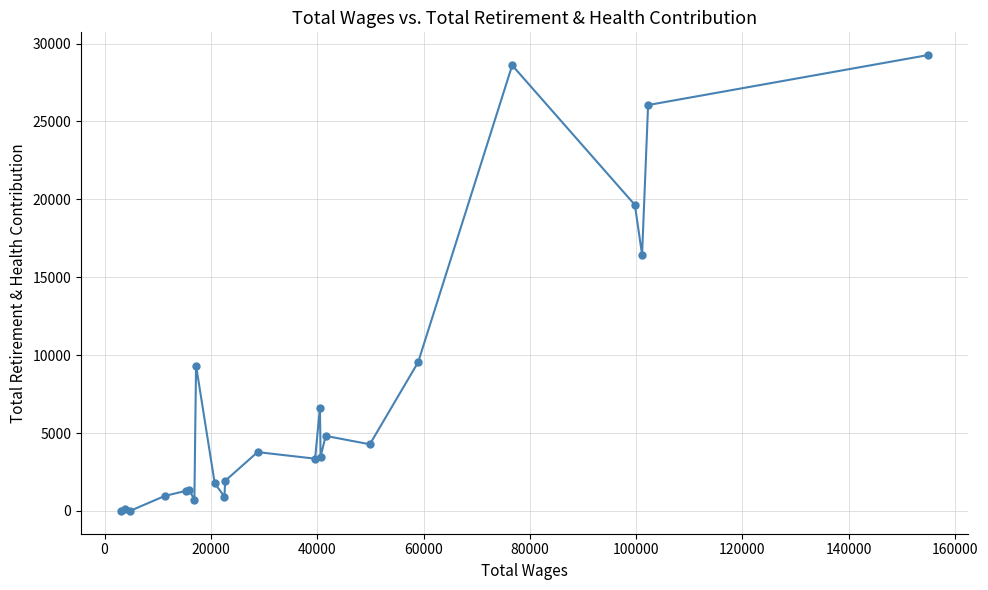

What is the greatest value displayed?

29260